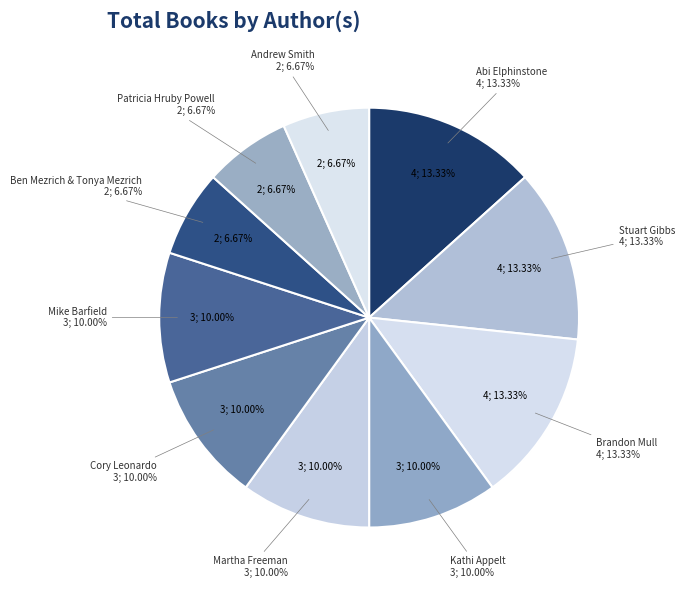

What is the change in value from Stuart Gibbs to Kathi Appelt?

-1